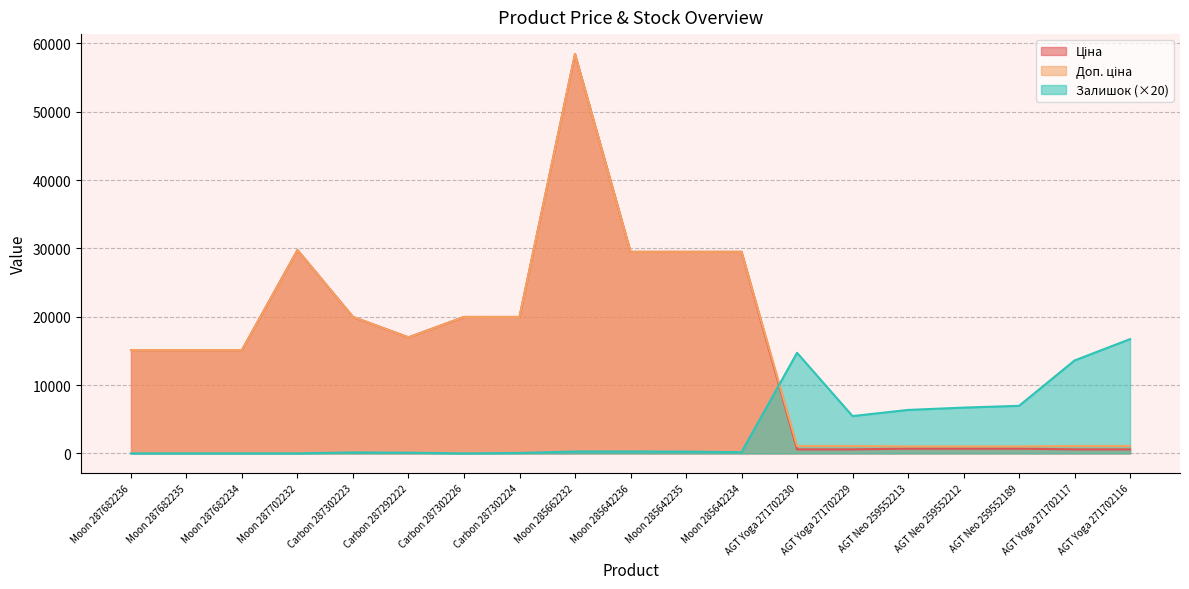

Reading right to left, list all the values displayed in this chart.

Ціна: 589.9	589.9	693.7	693.7	693.7	589.9	589.9	29491.5	29491.5	29491.5	58426.5	19964.2	19964.2	16976.3	19964.2	29747.2	15120.0	15120.0	15120.0
Доп. ціна: 1081.7	1081.7	1024.6	1024.6	1024.6	1081.7	1081.7	29491.5	29491.5	29491.5	58426.5	19964.2	19964.2	16976.3	19964.2	29747.2	15120.0	15120.0	15120.0
Залишок: 16720.0	13600.0	6960.0	6700.0	6360.0	5460.0	14720.0	180.0	260.0	280.0	280.0	60.0	0.0	100.0	140.0	0.0	0.0	0.0	0.0